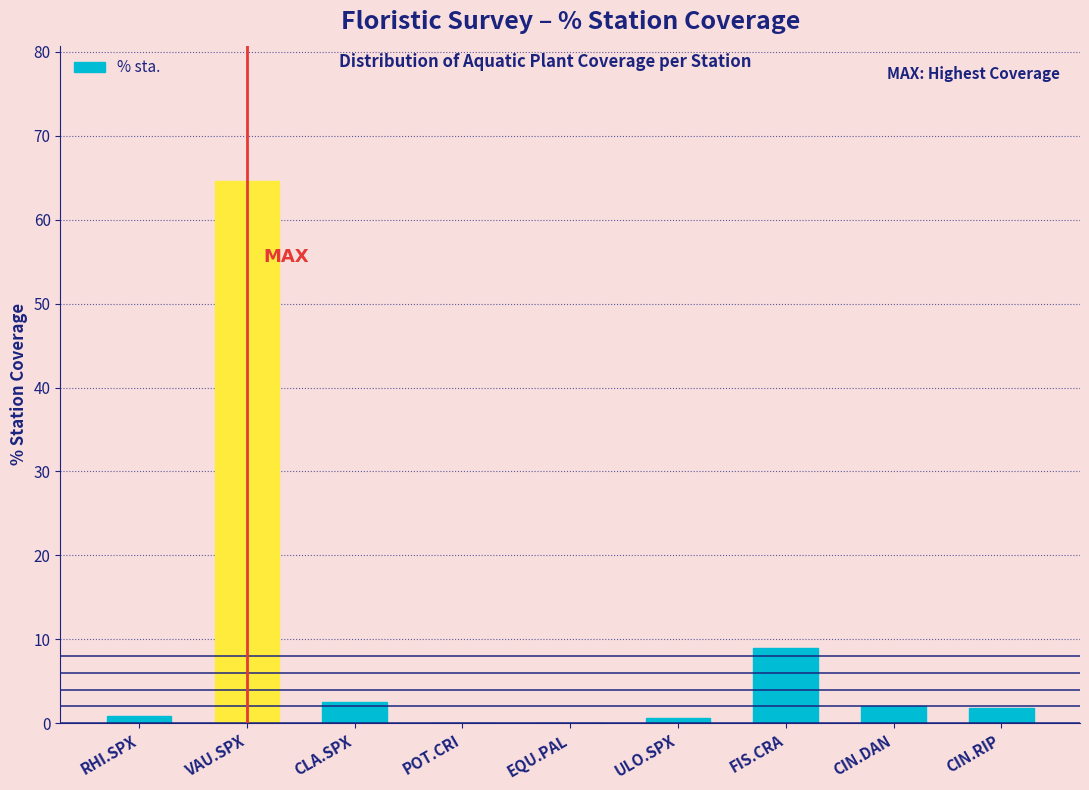

Read the value at VAU.SPX.

64.6